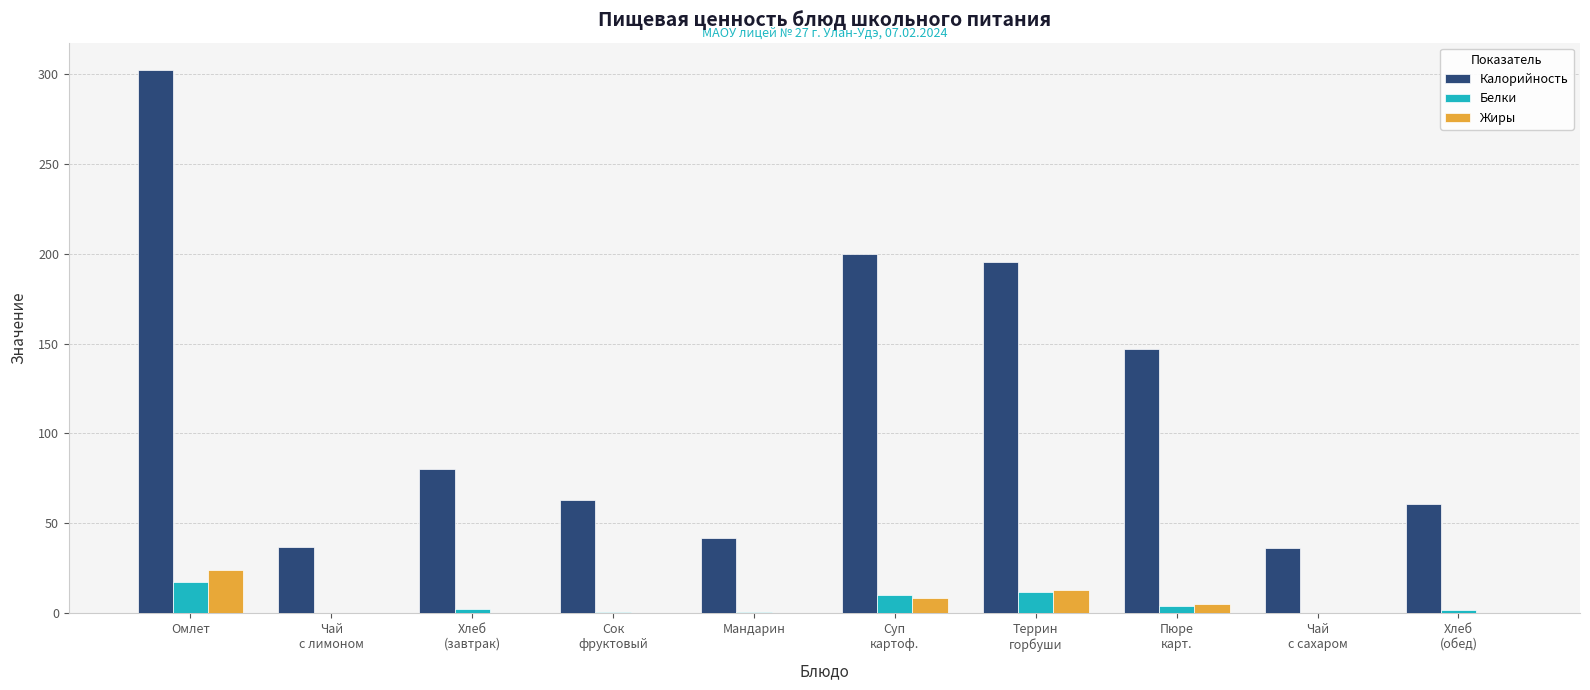

At which category is the sum across all series the highest?

Омлет